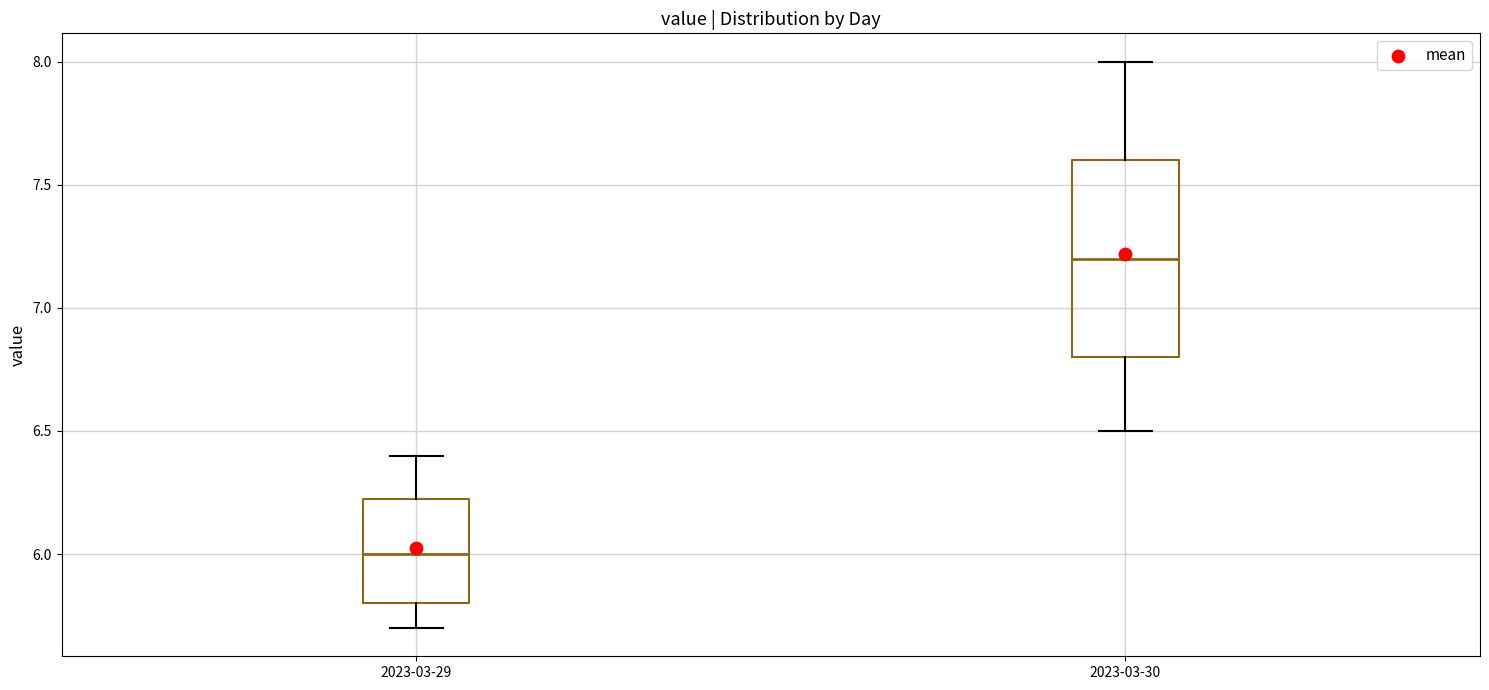

Reading left to right, read every box against the y-axis: the position of its median line, the range the box covers, and the ends of its whiskers. The values are not printed on the chart, so give them approximately, as read against the axis.

2023-03-29: median 6.00, box 5.80 to 6.25, whiskers 5.70 to 6.40
2023-03-30: median 7.20, box 6.80 to 7.60, whiskers 6.50 to 8.00